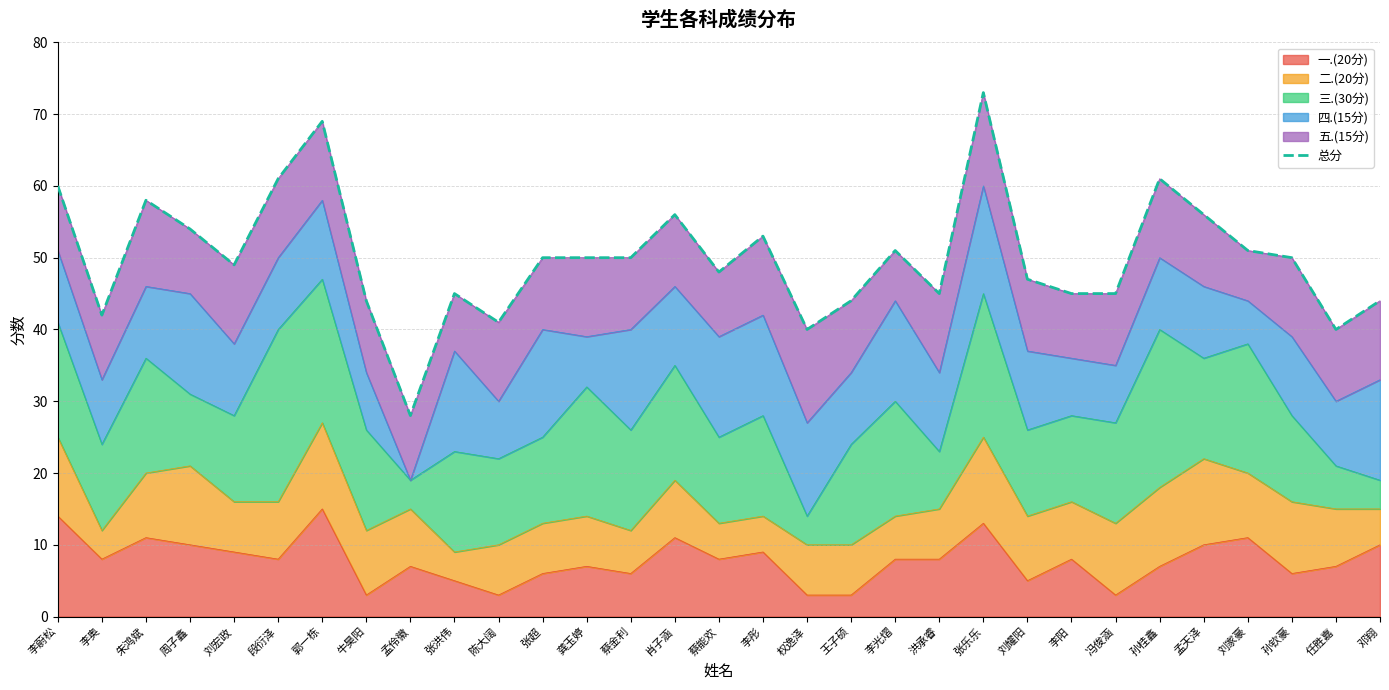

Where is the first local maximum?

朱鸿斌